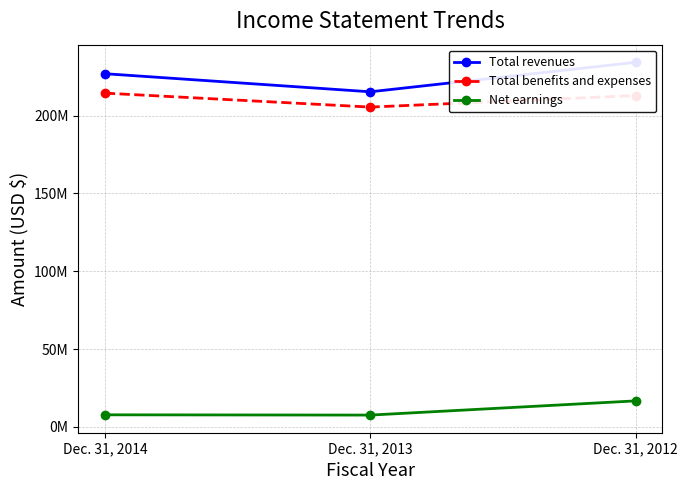

Reading left to right, transcribe all the data shown in this chart.

Total revenues: Dec. 31, 2014=226936674	Dec. 31, 2013=215315020	Dec. 31, 2012=234260169
Total benefits and expenses: Dec. 31, 2014=214455721	Dec. 31, 2013=205491293	Dec. 31, 2012=212908876
Net earnings: Dec. 31, 2014=7754648	Dec. 31, 2013=7585921	Dec. 31, 2012=16712518